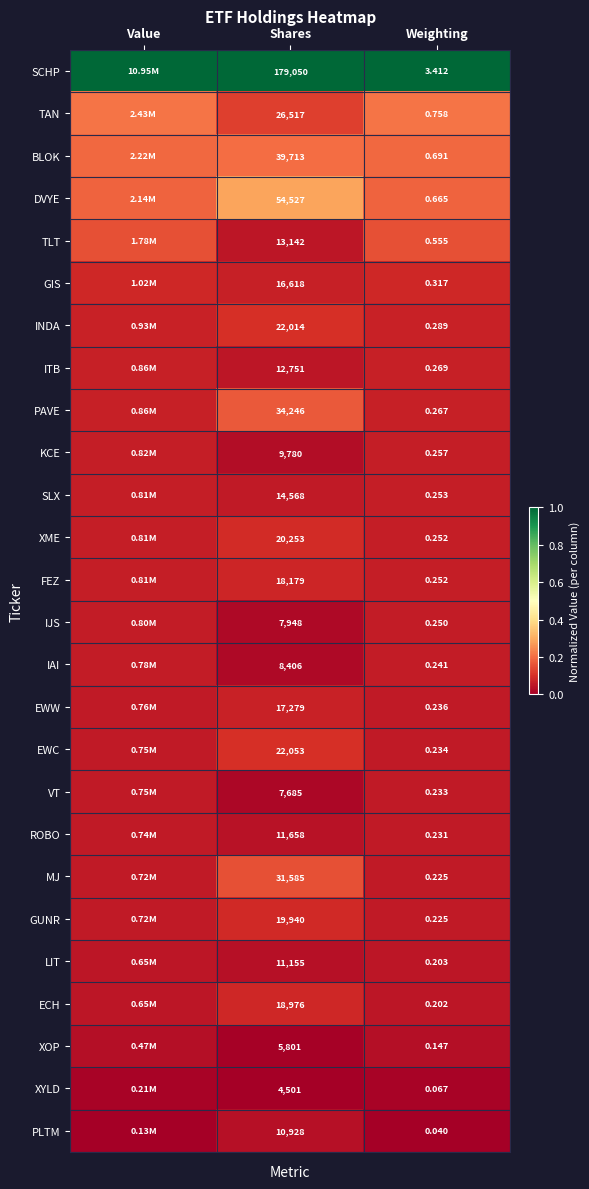

Rank the series at Shares from highest to lowest value.

SCHP, DVYE, BLOK, PAVE, MJ, TAN, EWC, INDA, XME, GUNR, ECH, FEZ, EWW, GIS, SLX, TLT, ITB, ROBO, LIT, PLTM, KCE, IAI, IJS, VT, XOP, XYLD